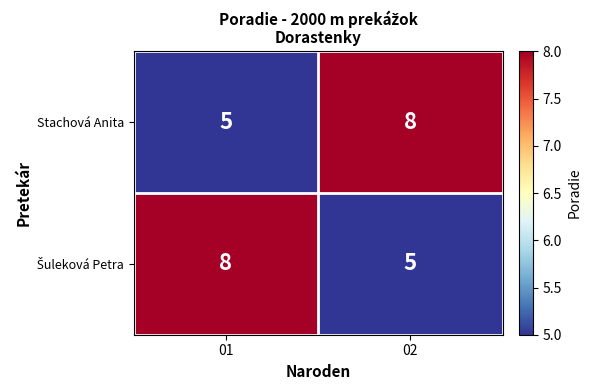

Read the Stachová Anita value at 01.

5